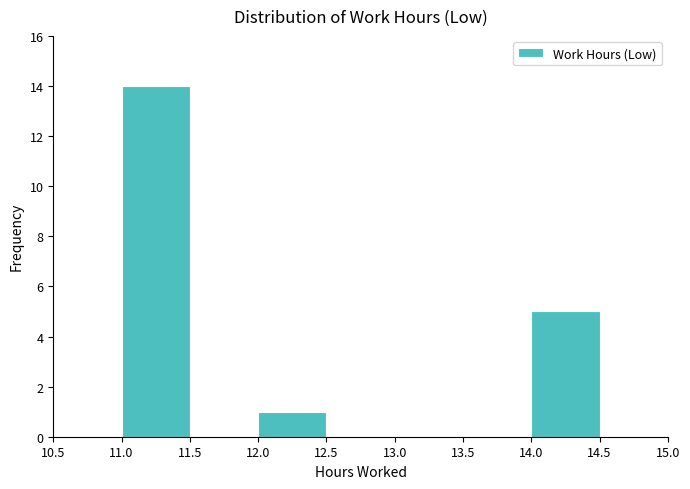

Reading left to right, transcribe this chart: for each bar, give the range it covers on the x-axis and its height. The values are not printed on the chart, so give them approximately, as read against the axis.

10.5 to 11.0: 0
11.0 to 11.5: 14
11.5 to 12.0: 0
12.0 to 12.5: 1
12.5 to 13.0: 0
13.0 to 13.5: 0
13.5 to 14.0: 0
14.0 to 14.5: 5
14.5 to 15.0: 0